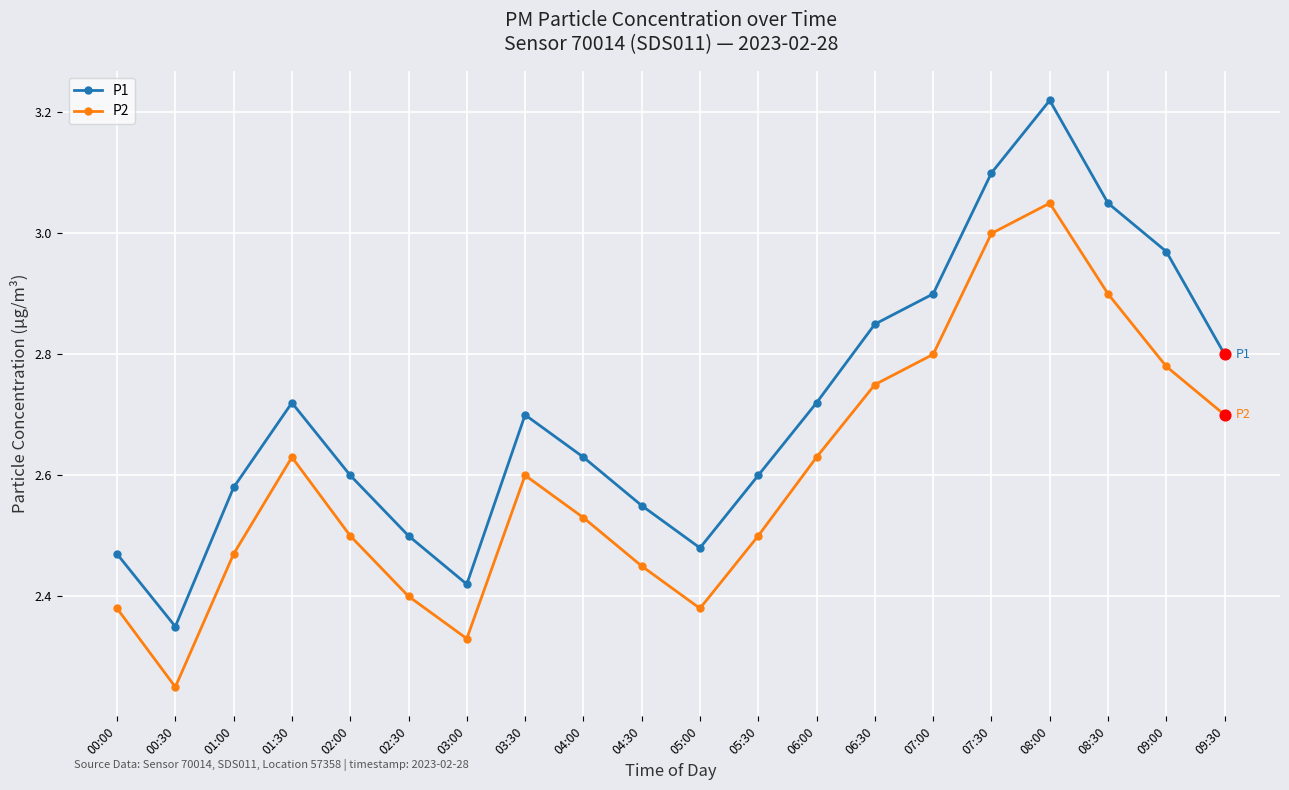

Is the value of P2 at 01:30 greater than the value of P1 at 05:00?

Yes